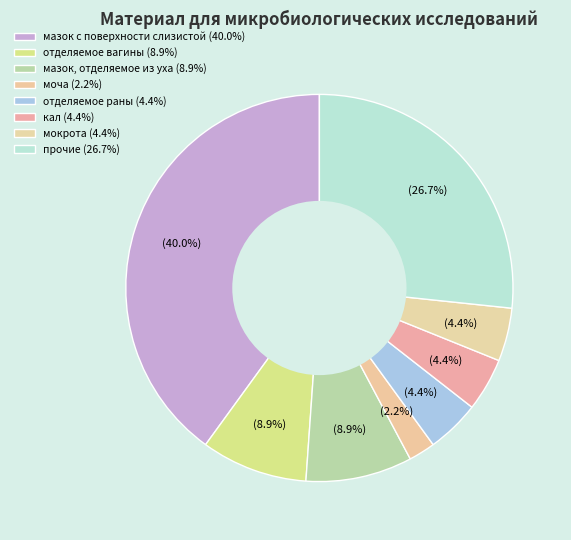

How many slices are in this pie chart?

8